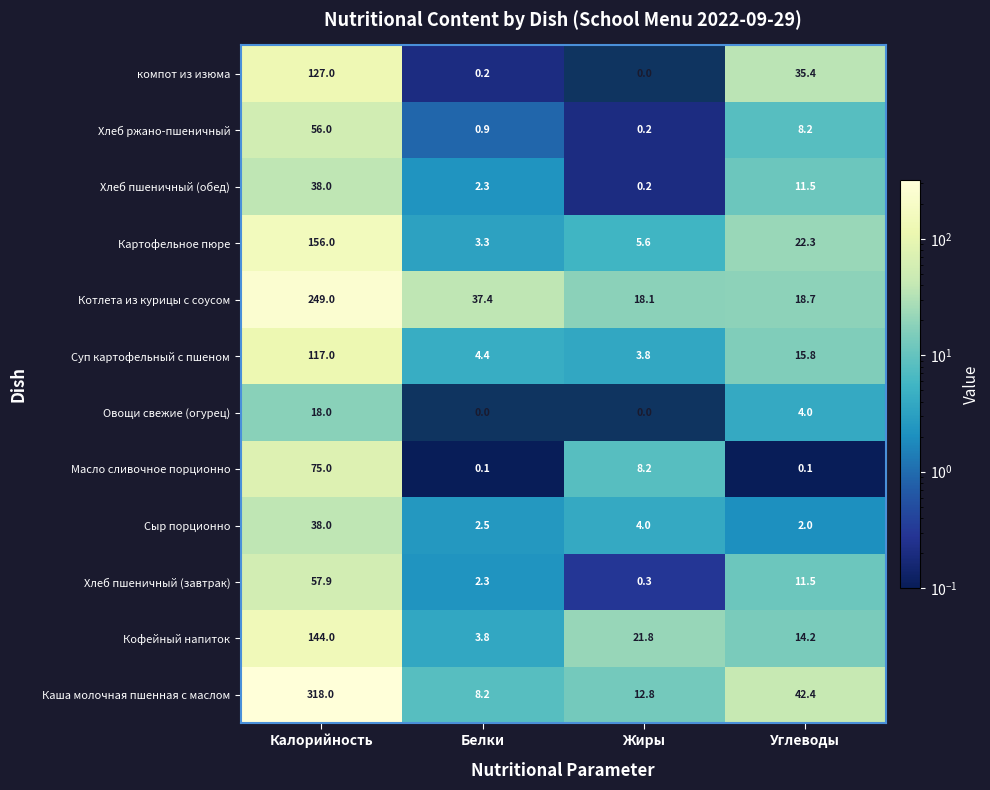

Where does the Хлеб пшеничный (завтрак) series first go above 11?

Калорийность